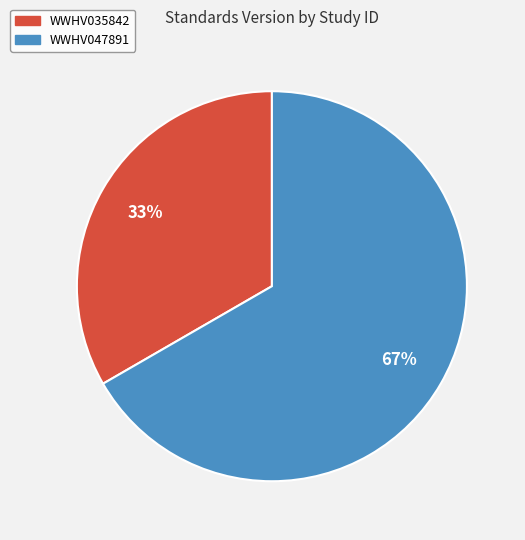

How many slices are in this pie chart?

2